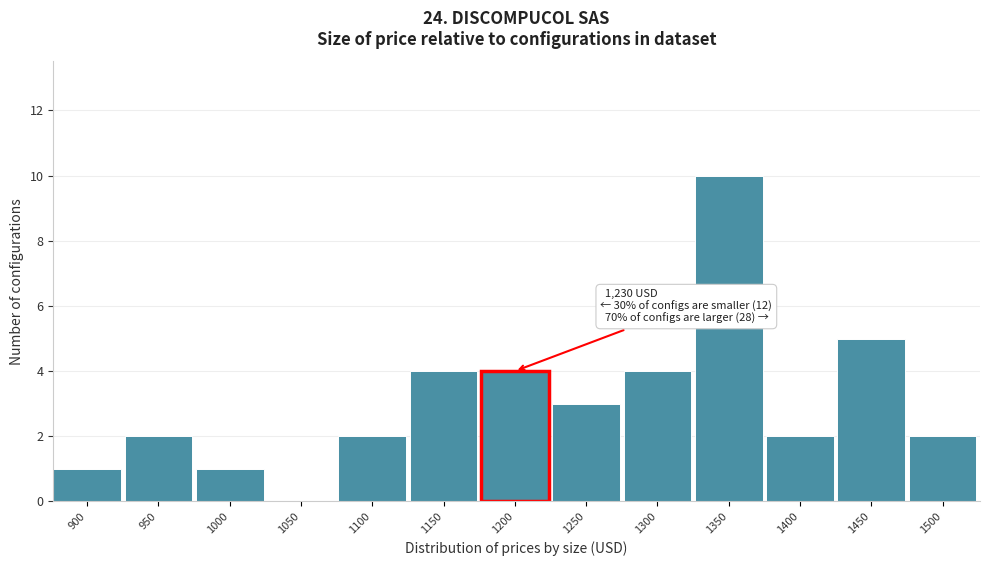

Reading right to left, list all the values displayed in this chart.

1500=2	1450=5	1400=2	1350=10	1300=4	1250=3	1200=4	1150=4	1100=2	1050=0	1000=1	950=2	900=1